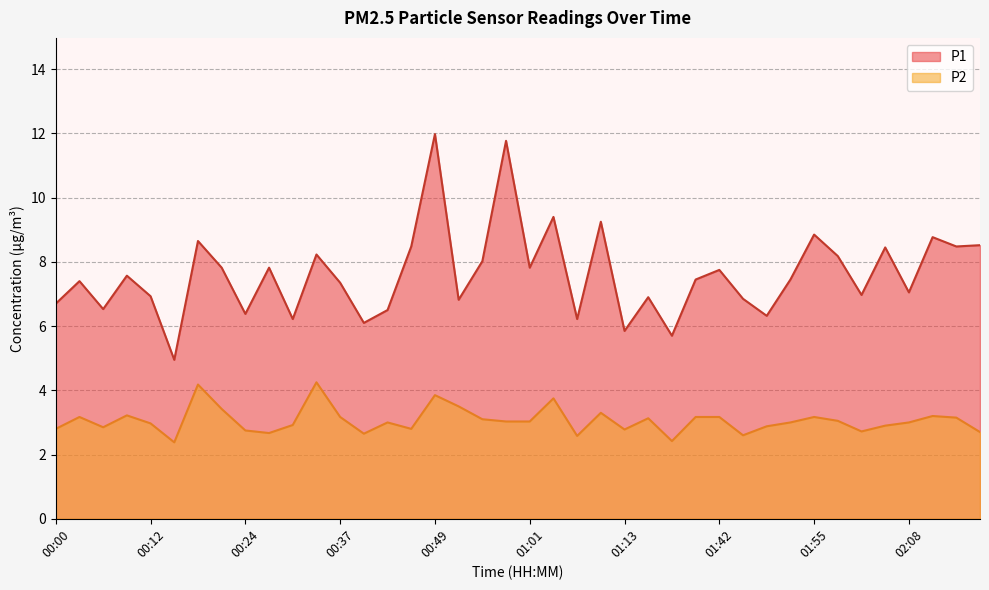

List the series in order of their overall mean, lowest first.

P2, P1